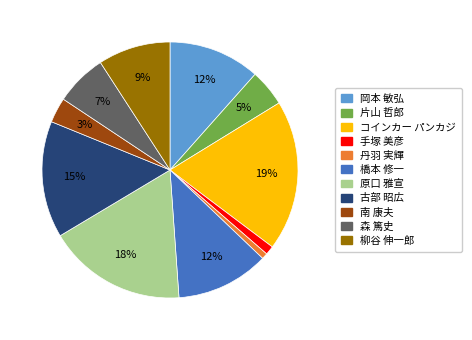

To the nearest percent, what percentage of the pie is 柳谷 伸一郎?

9%